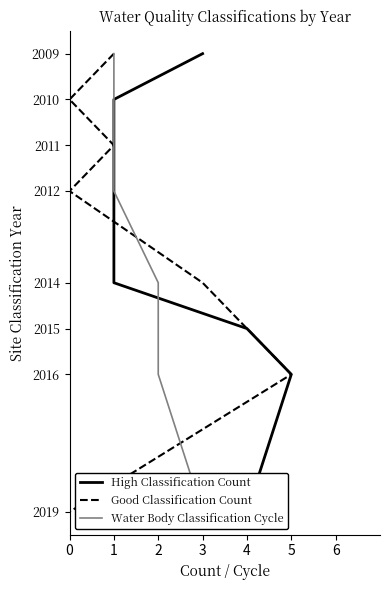

Which series has the largest total across all categories?

High Classification Count